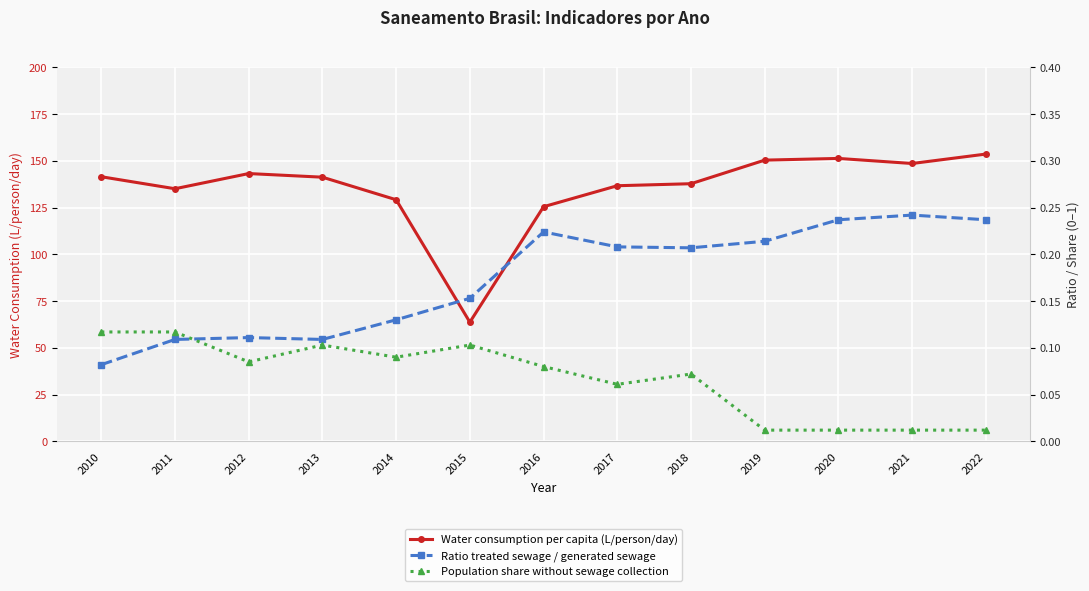

At how many categories does at least one series exceed 79?

12